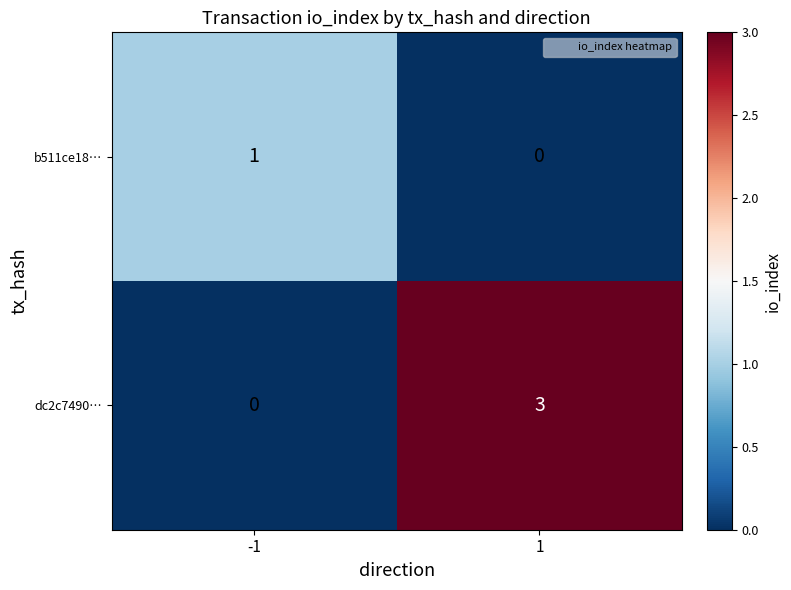

Which series has the largest range (max minus min)?

dc2c7490…